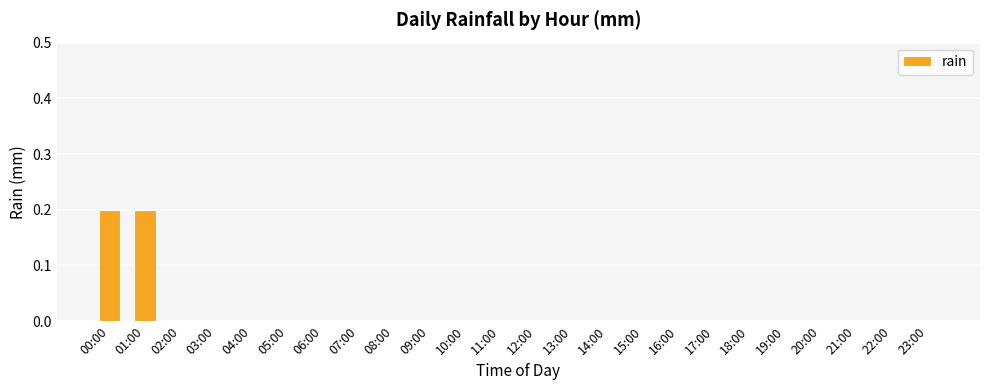

The chart shows a value of 0.0 at 04:00. True or false?

True